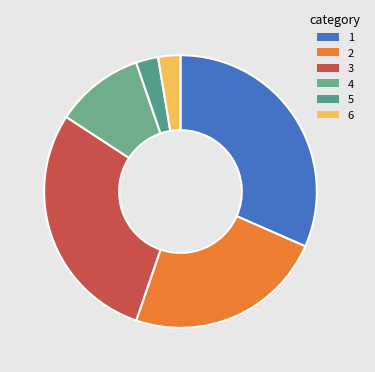

How many segments does this pie chart have?

6